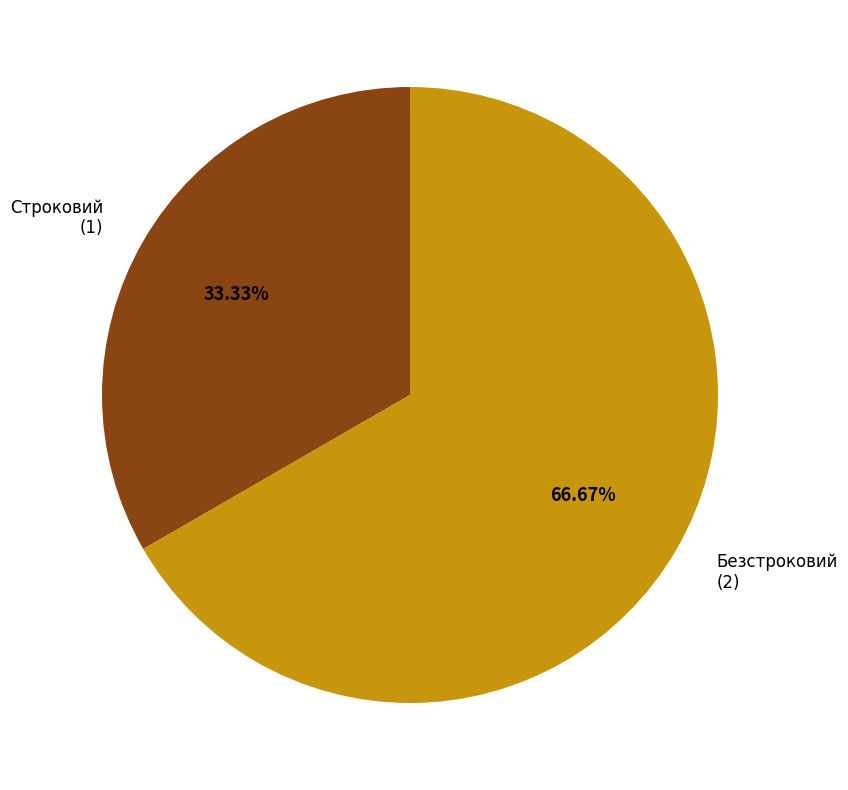

To the nearest percent, what is the difference between the Строковий and Безстроковий slice percentages?

33%